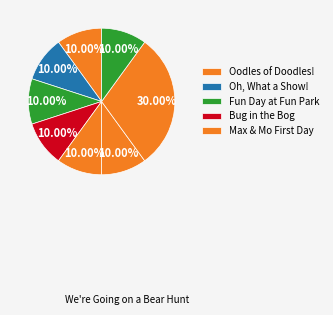

Rank the categories by value from lowest to highest.

Oodles of Doodles!, Oh, What a Show!, Fun Day at Fun Park, Bug in the Bog, Max & Mo First Day, Max & Mo Apple Picking, Friday the Scaredy Cat, We're Going on a Bear Hunt